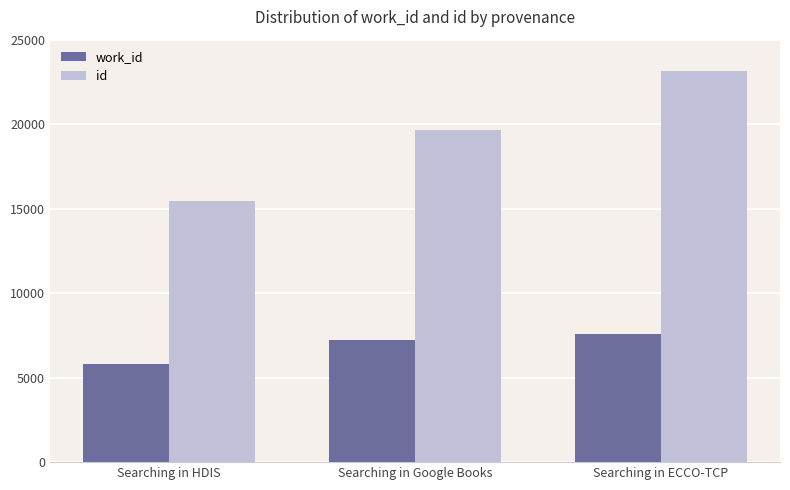

What is the value of the work_id bar at the 3rd from the left?

7588